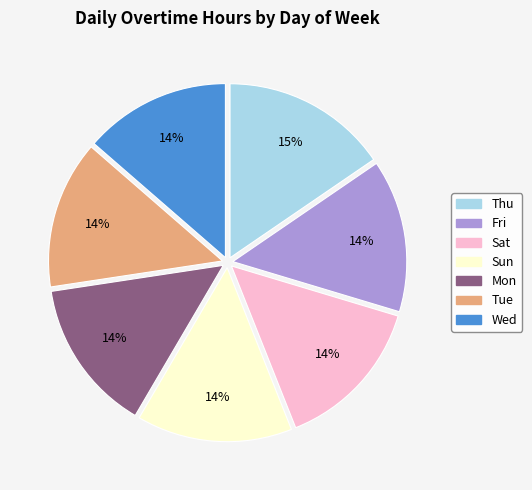

The Sun slice represents 14% of the pie. True or false?

True